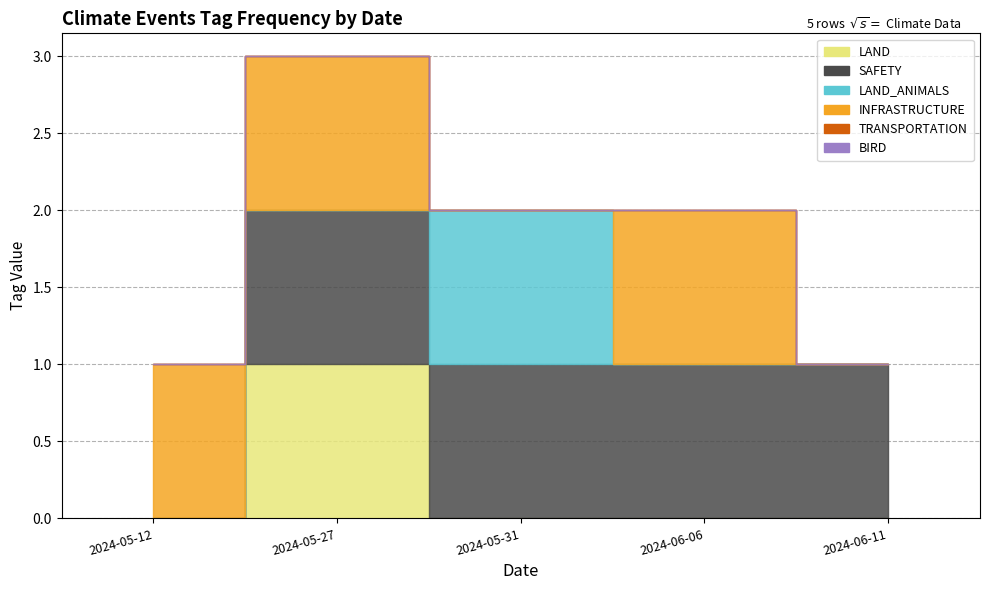

The value of TRANSPORTATION at 2024-06-11 is 0. True or false?

True